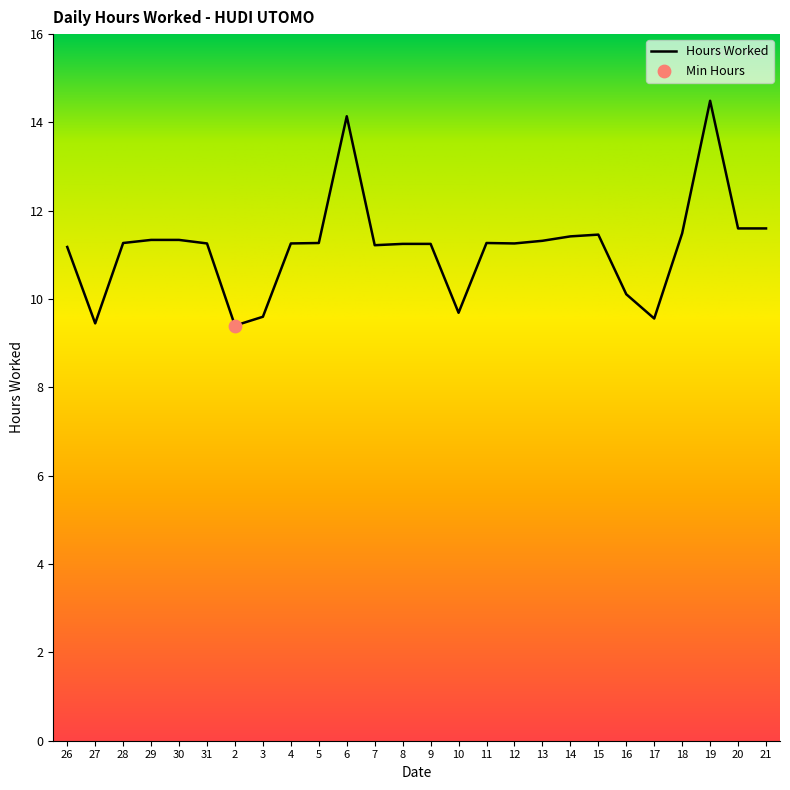

Which has a higher value, 4 or 18?

18